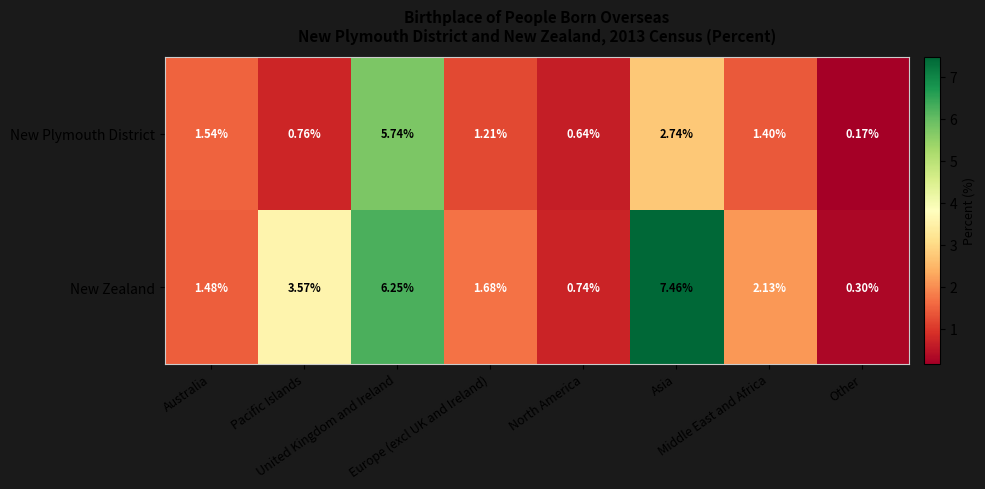

Which series has the largest range (max minus min)?

New Zealand